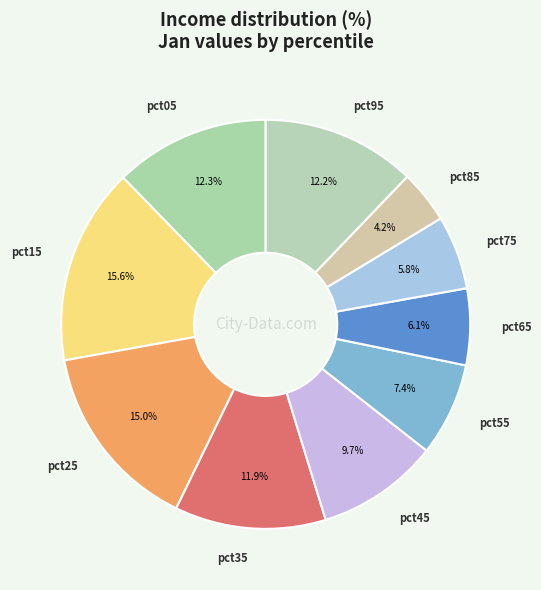

How many segments does this pie chart have?

10